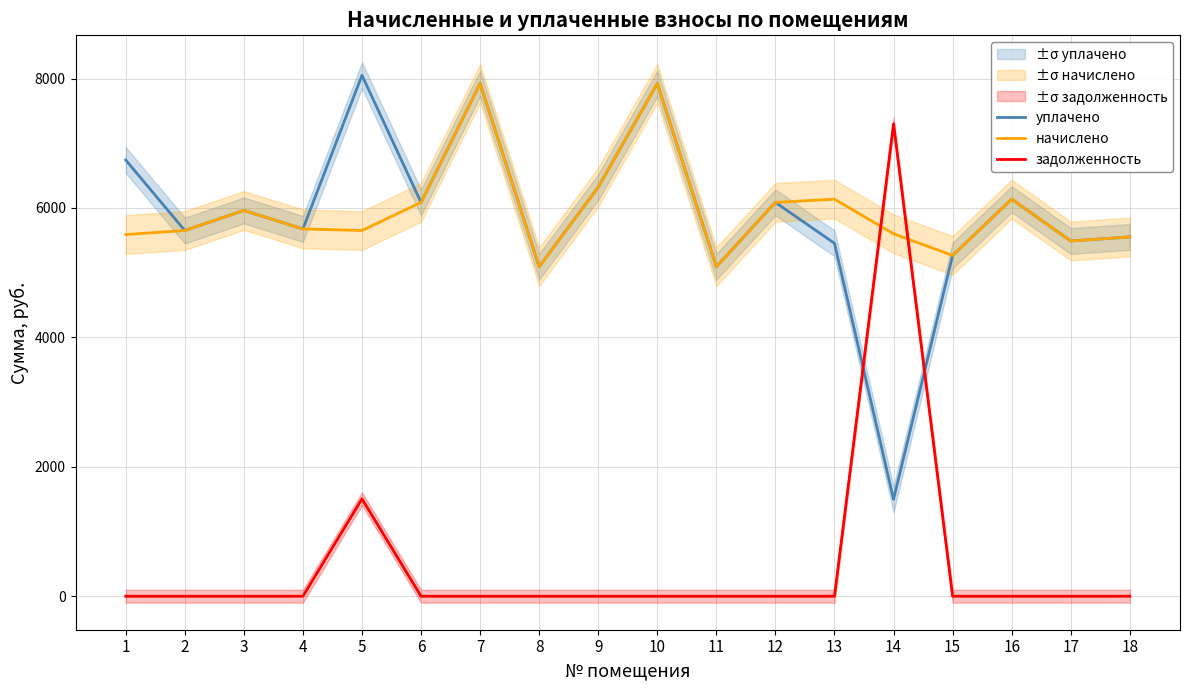

What is the difference between the highest and lowest values at 13?

6135.5